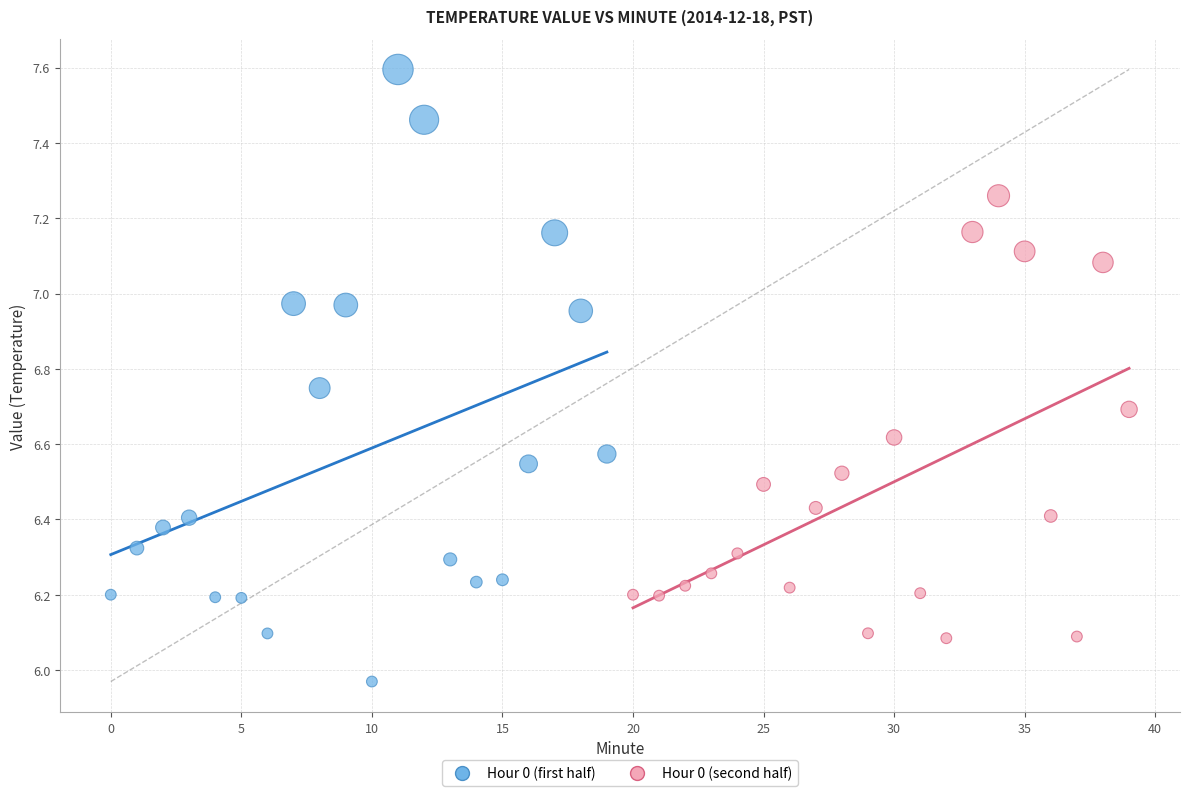

Which series reaches the maximum Y coordinate?

Hour 0 (first half)